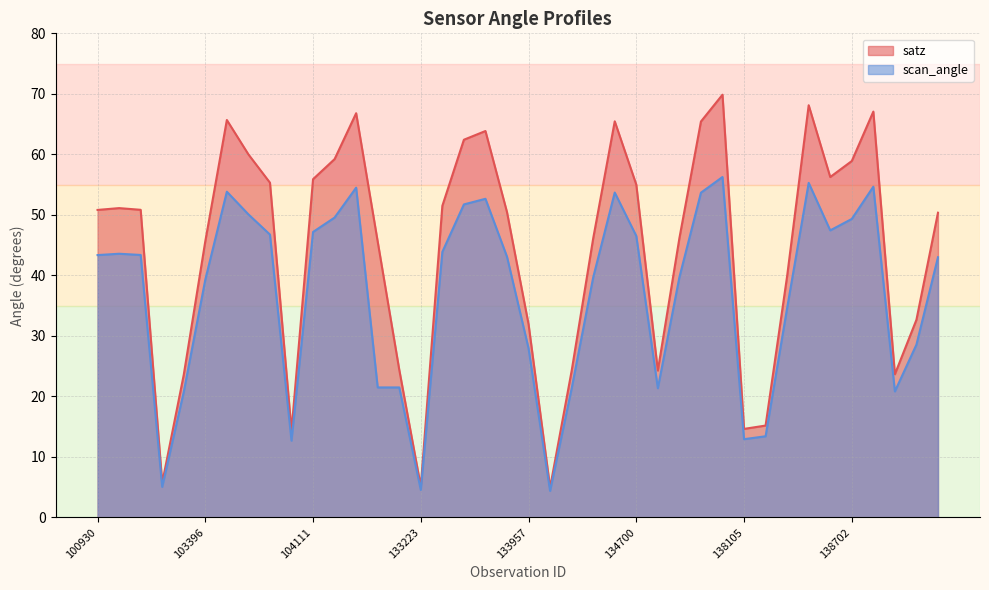

True or false: scan_angle has a value of 49.3 at 138702.

True